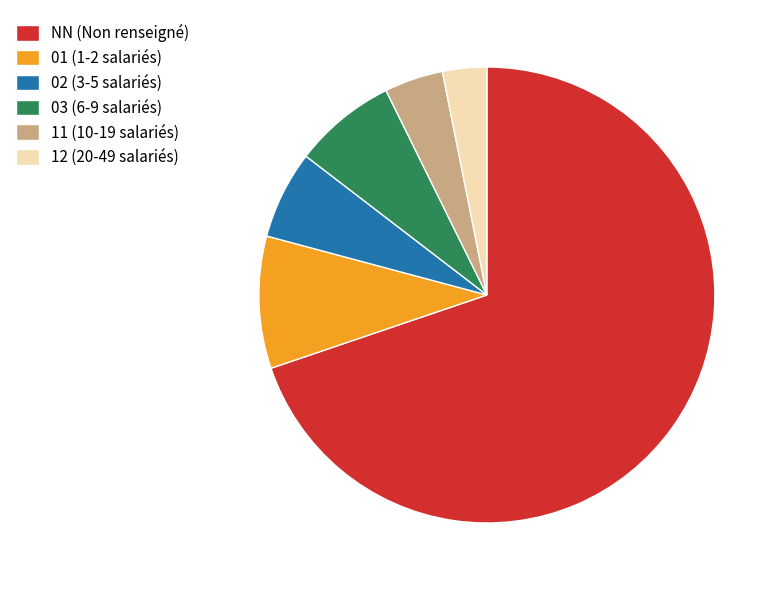

What is the ratio of the value at 01 to the value at 03?

1.3